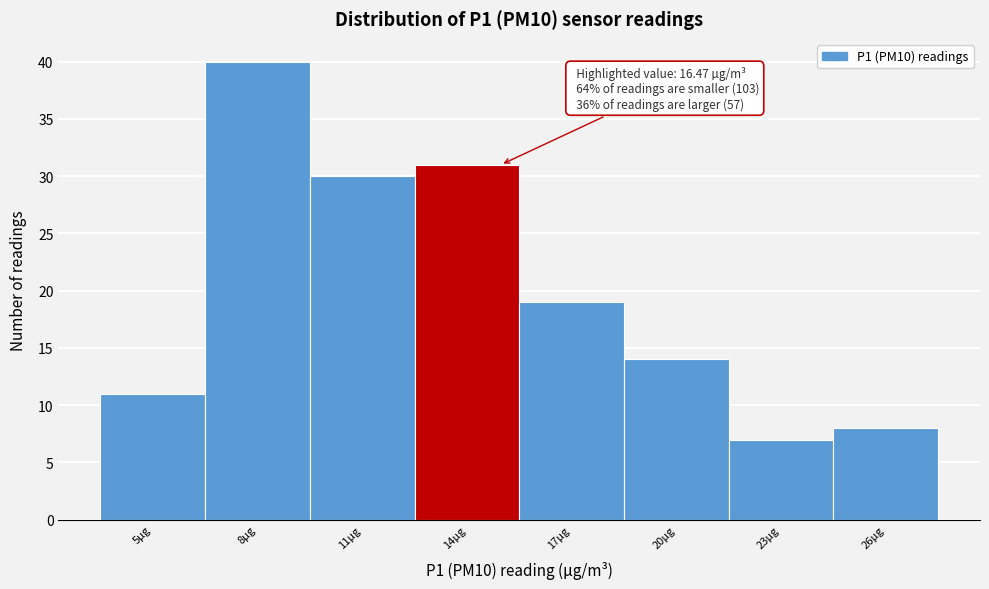

Reading left to right, what are all the values shown in this chart?

11	40	30	31	19	14	7	8